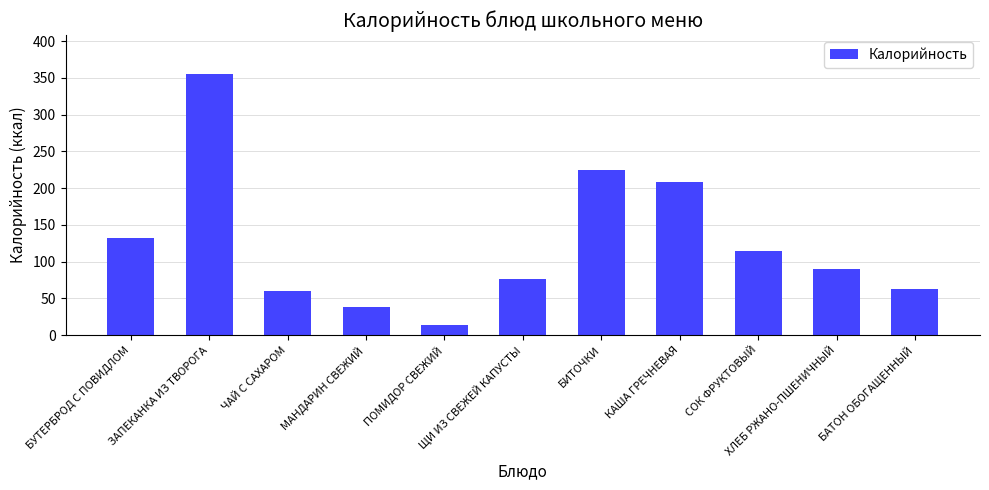

Are the bars horizontal?

No